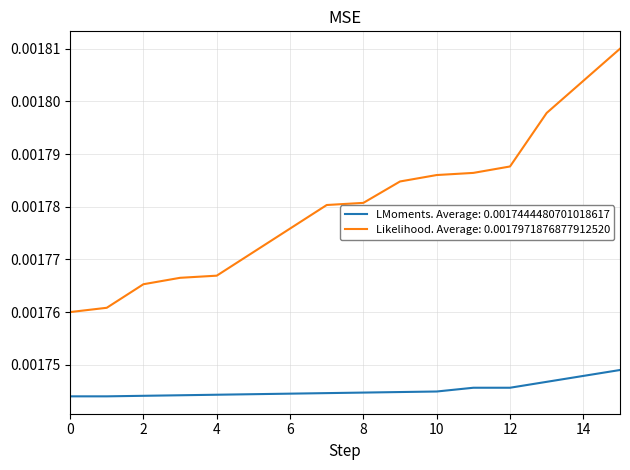

How many lines are shown in the chart?

2